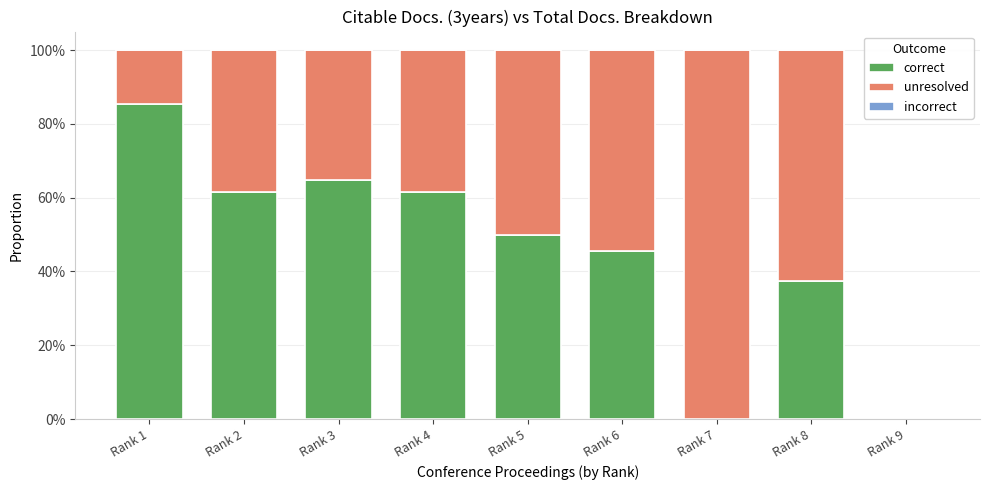

Does the chart contain stacked bars?

Yes